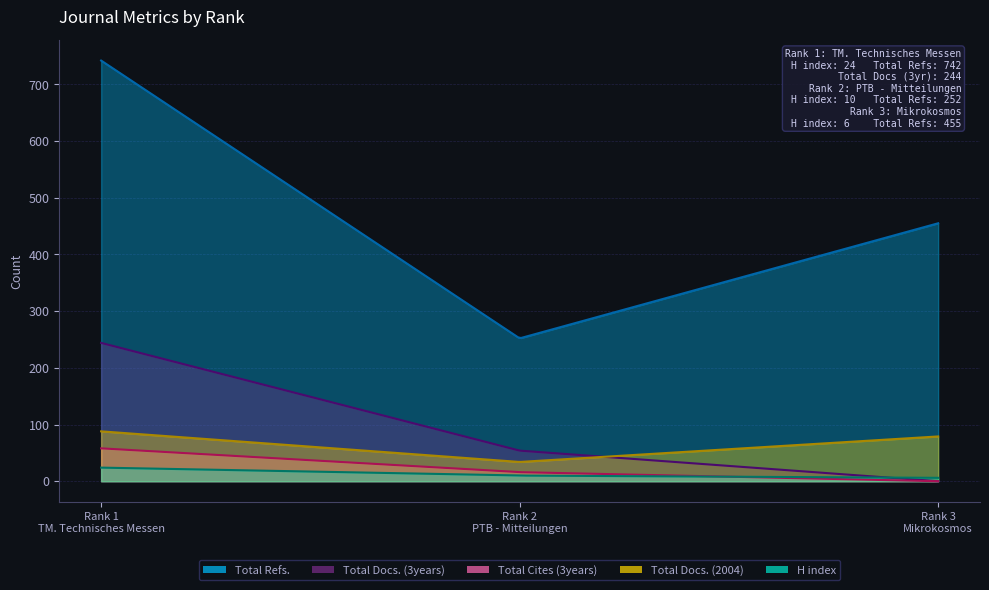

How many values in the Total Refs. series are below 455?

1